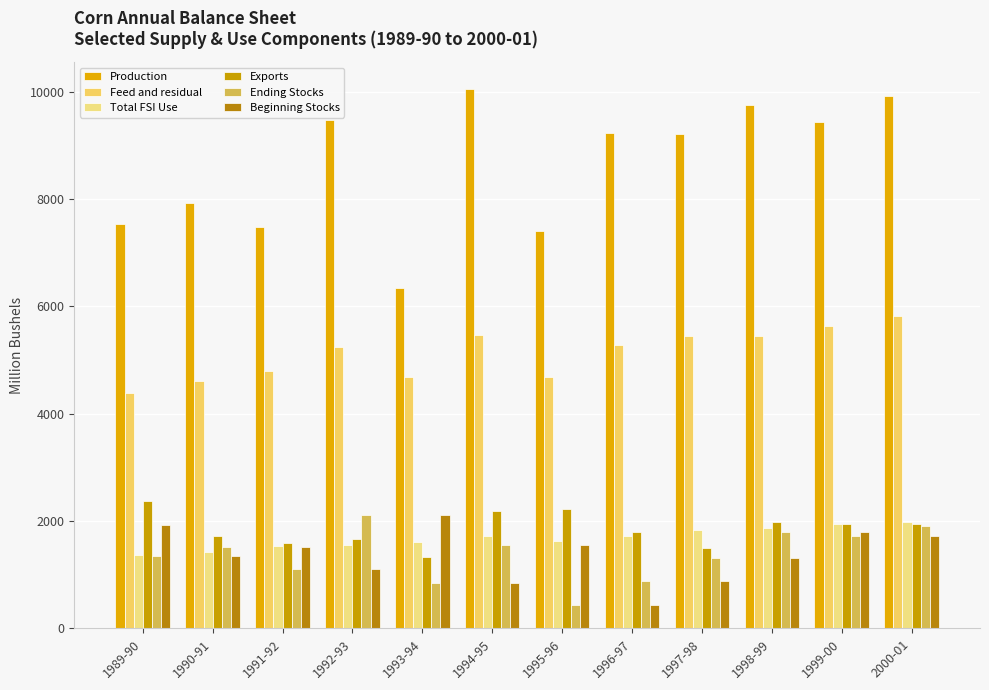

What is the difference between the Ending Stocks values at 1993-94 and 1995-96?

424.2